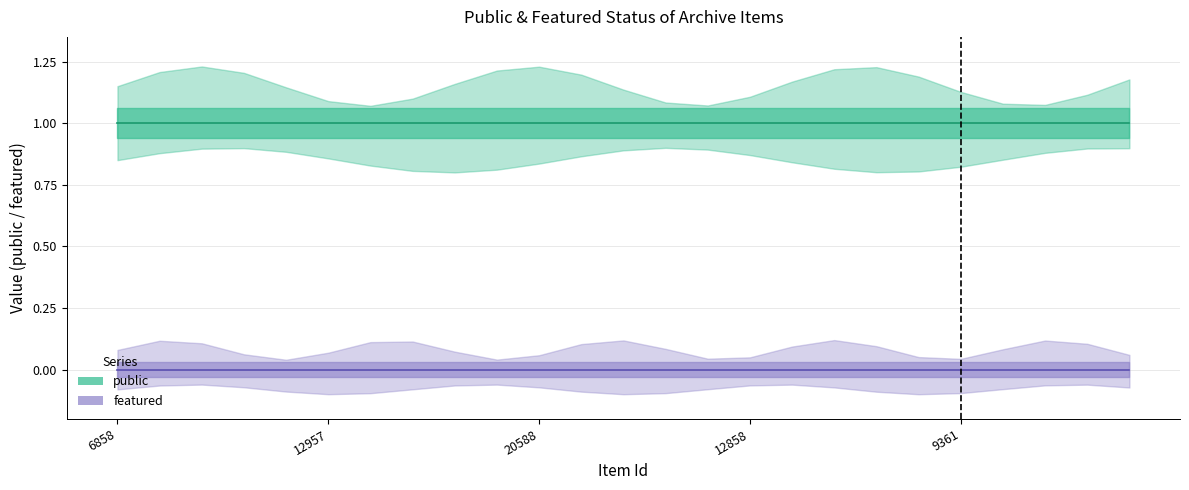

The value of public at 32272 is 1. True or false?

True